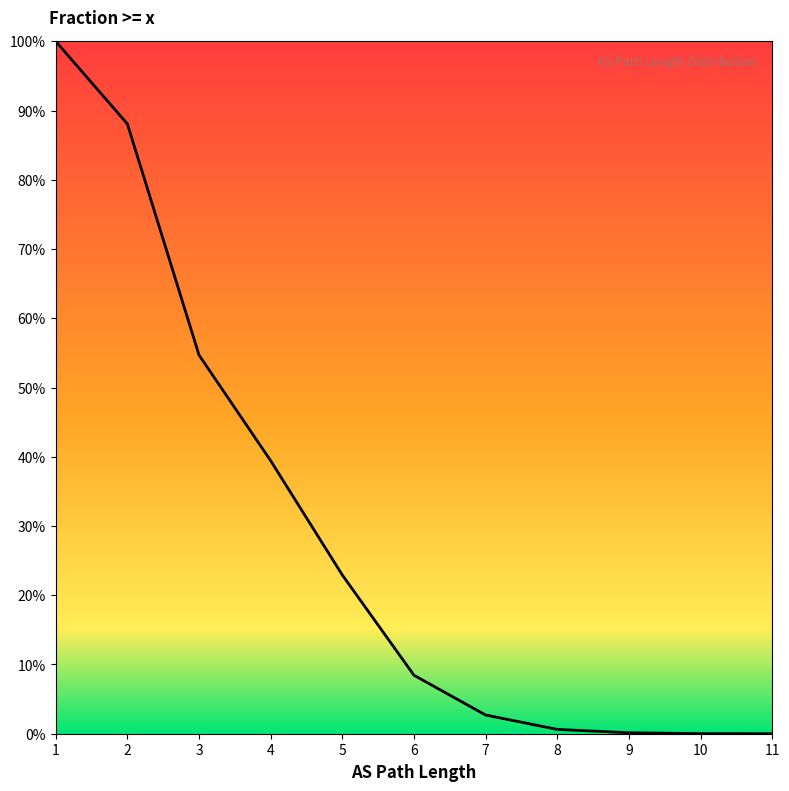

How many lines are shown in the chart?

1